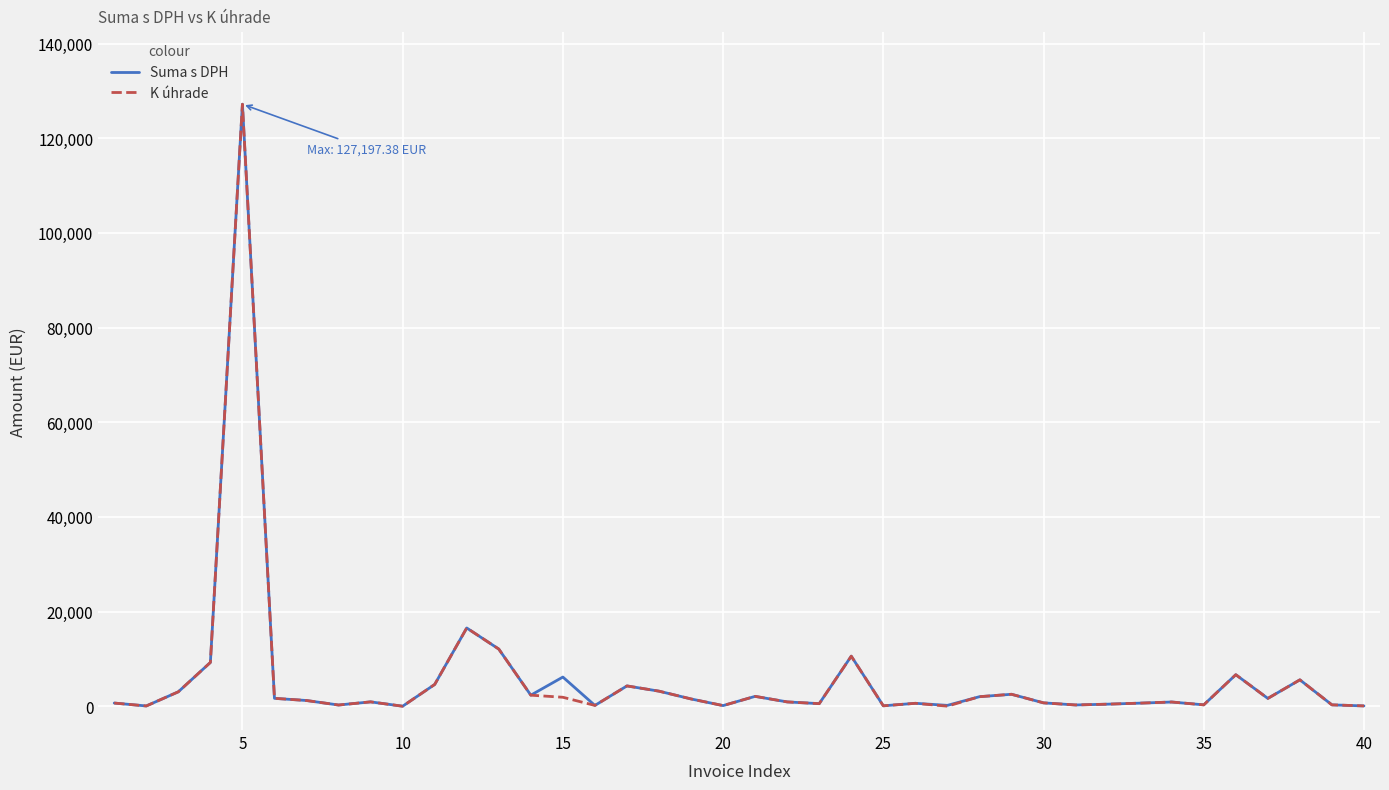

What is the sum of all Suma s DPH values?

233379.2